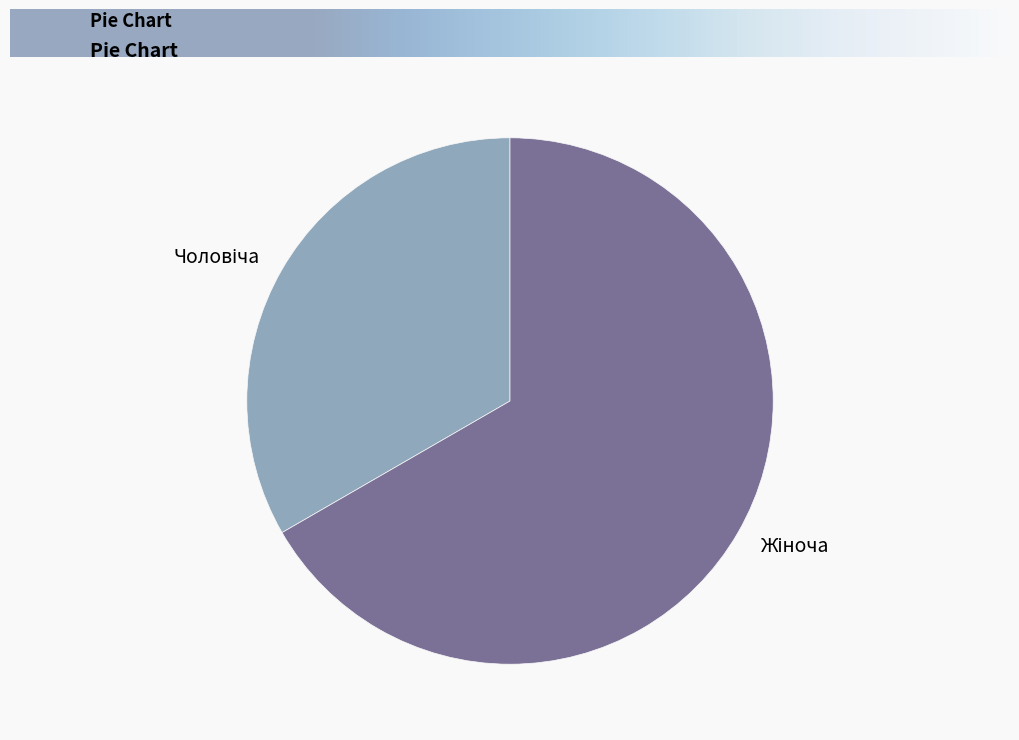

Does any single category account for the majority?

Yes